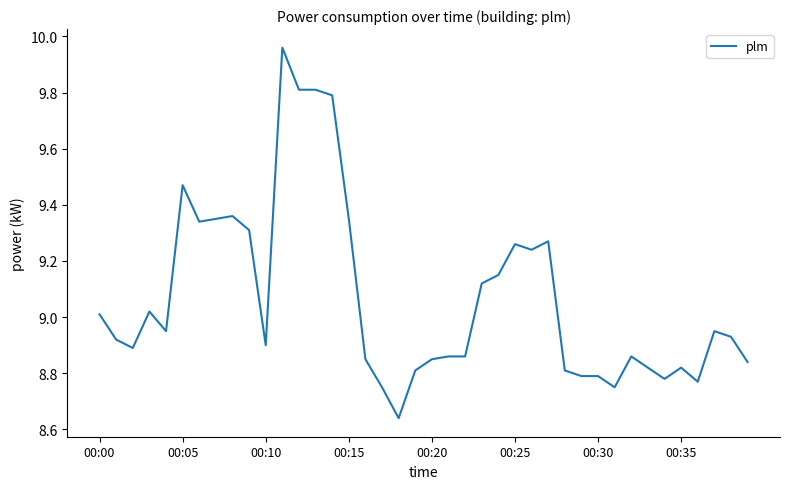

What is the difference between the maximum and minimum values?

1.3